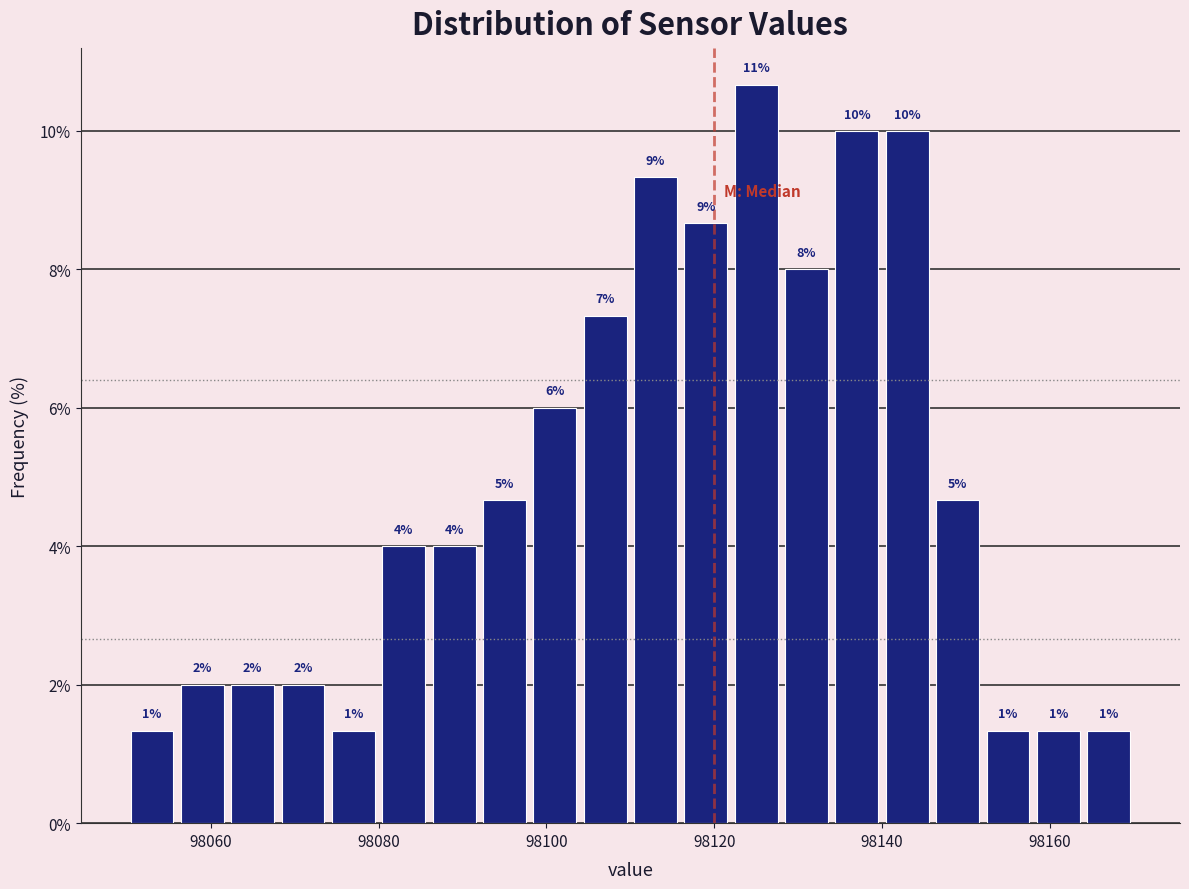

Read against the x-axis, roughly where is the centre of the tallest bar?

98126